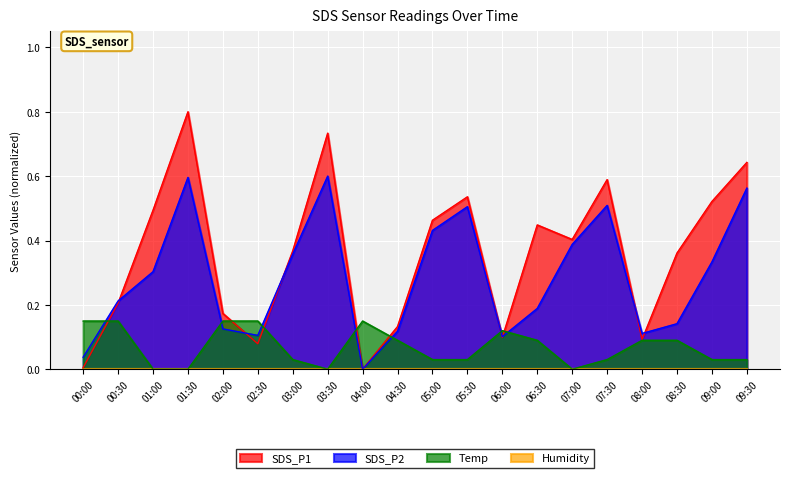

Which series changed the most between 05:00 and 09:00?

SDS_P2